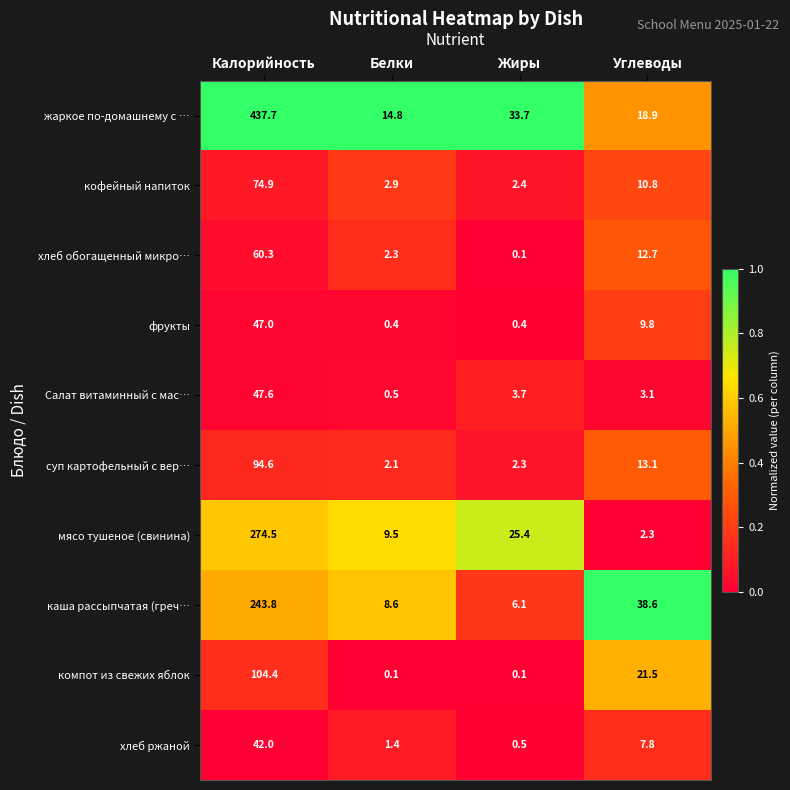

What is the maximum value shown in the chart?

437.7